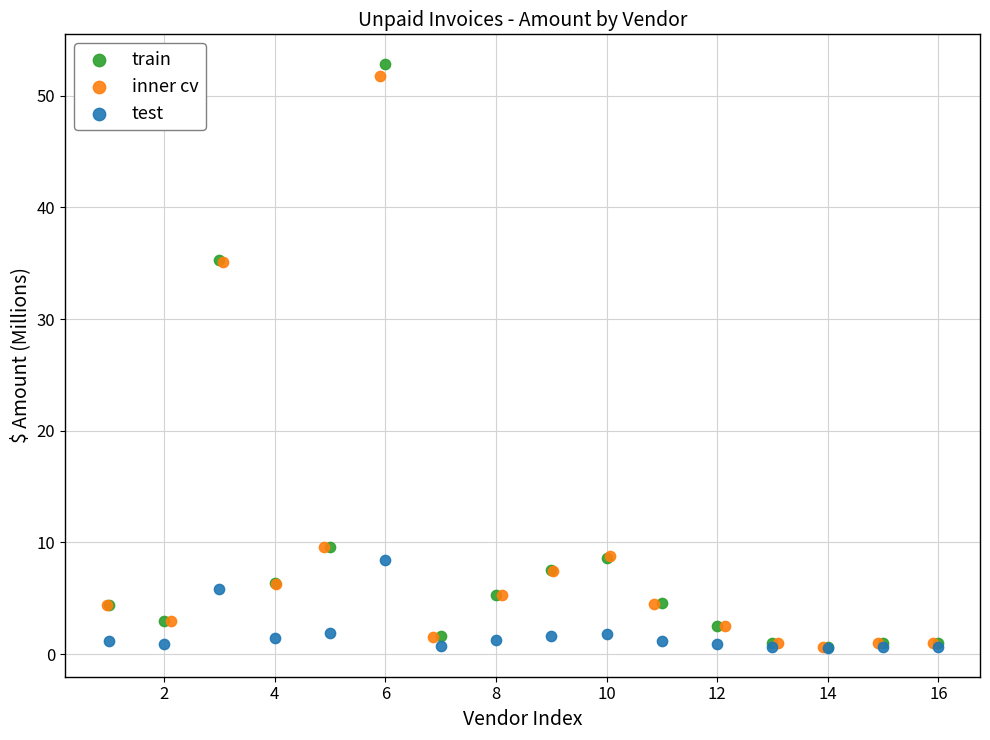

Which series has the widest spread of Y values?

train